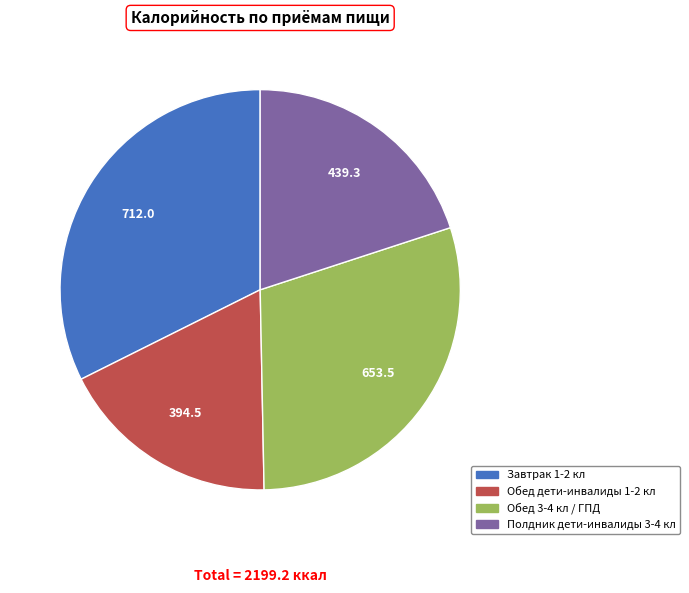

Rank the categories by value from lowest to highest.

Обед дети-инвалиды 1-2 кл, Полдник дети-инвалиды 3-4 кл, Обед 3-4 кл / ГПД, Завтрак 1-2 кл